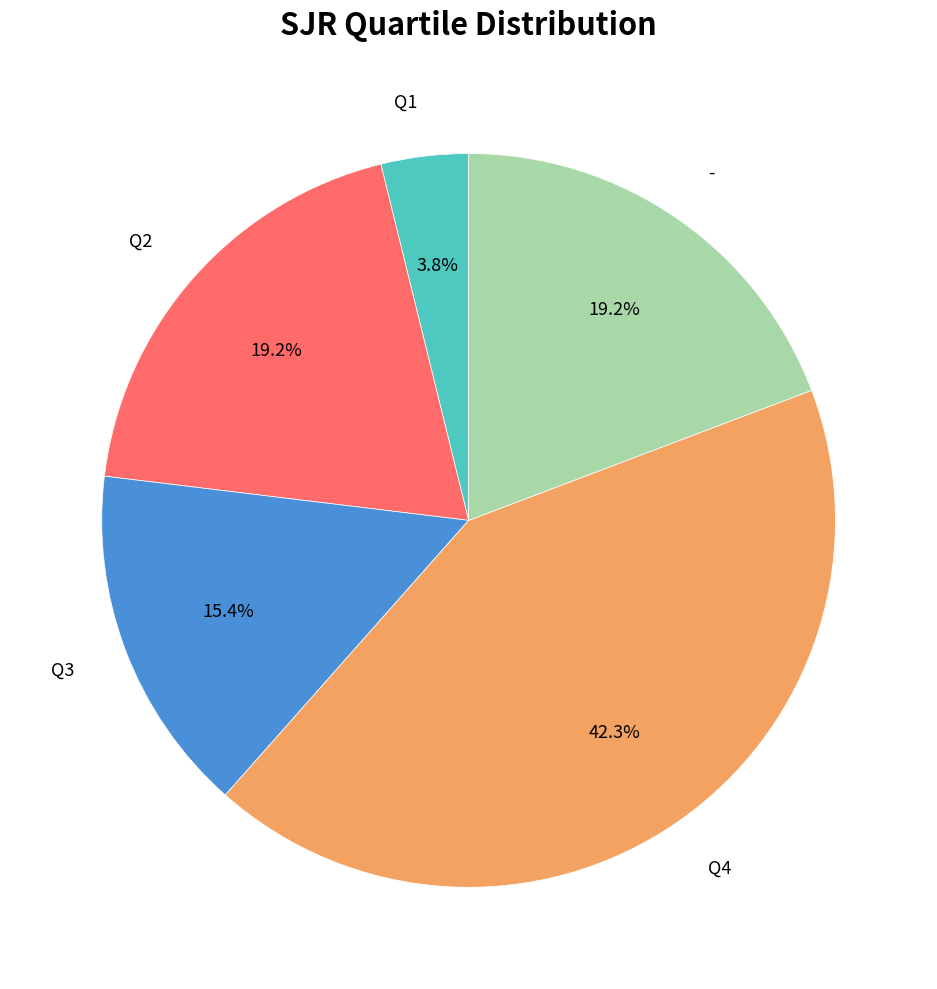

Does any single category account for the majority?

No